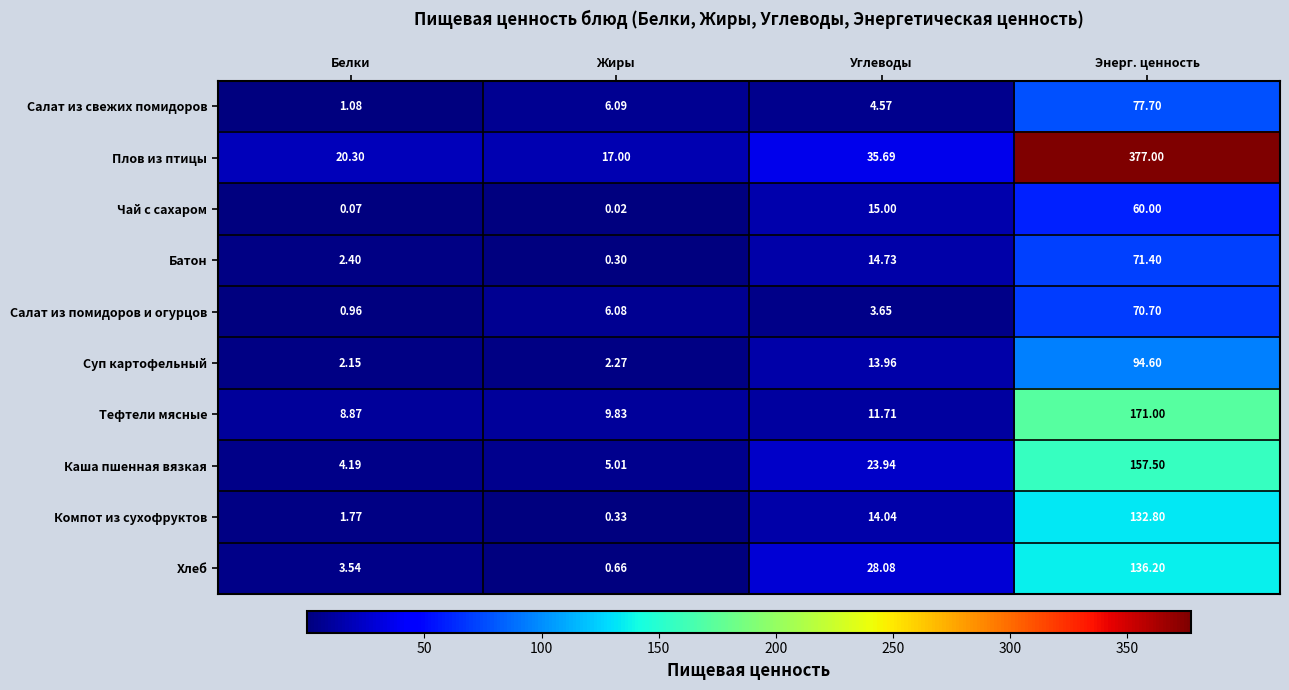

Which series has the widest spread of values?

Плов из птицы